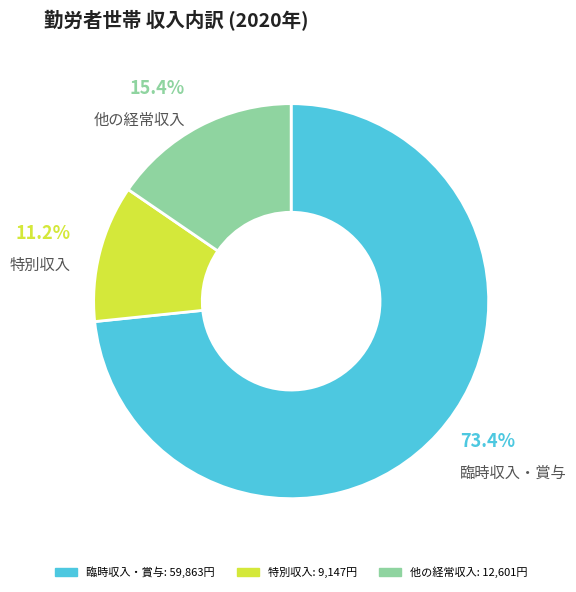

Do 臨時収入・賞与 and 特別収入 together represent more than half of the pie?

Yes